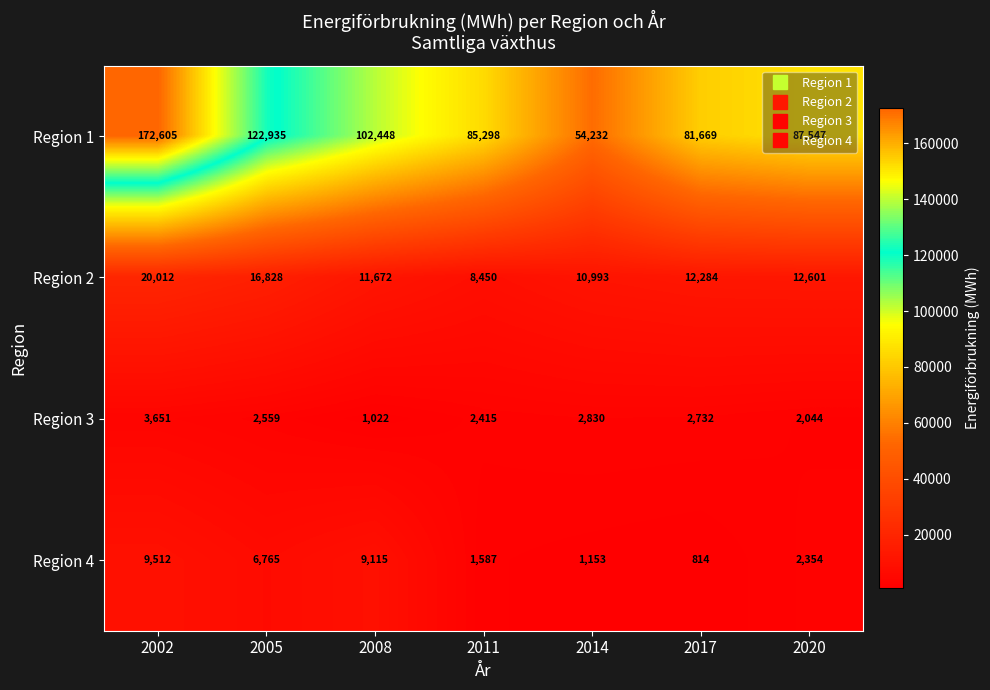

What is the greatest value displayed?

172605